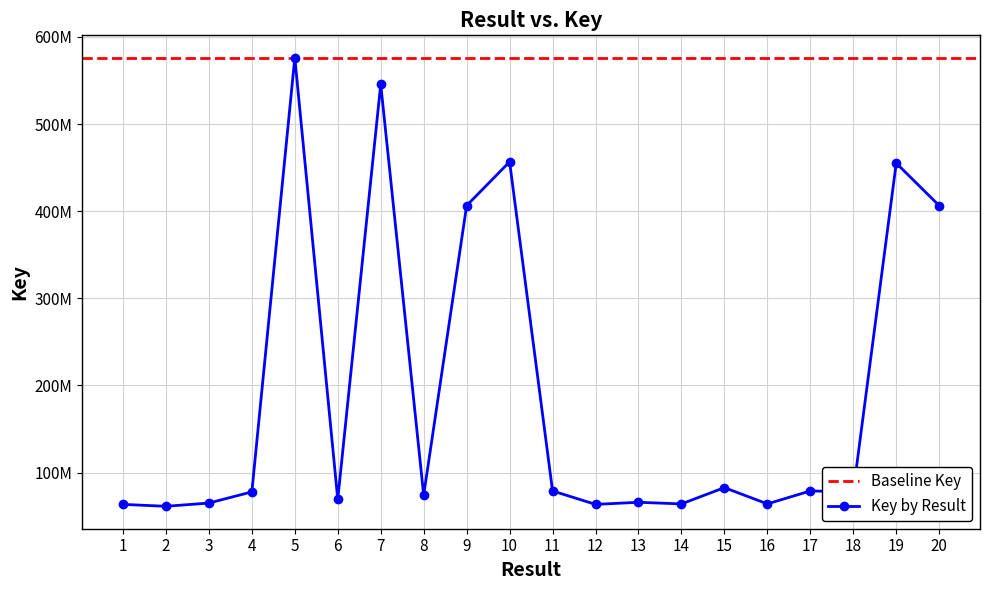

Reading left to right, transcribe all the data shown in this chart.

63492200	61294424	65012839	77828121	576093451	69245591	545709093	74073207	406407787	456689362	78922500	63492664	65910890	64023524	82726096	64038556	78922099	77827443	455133790	406407397